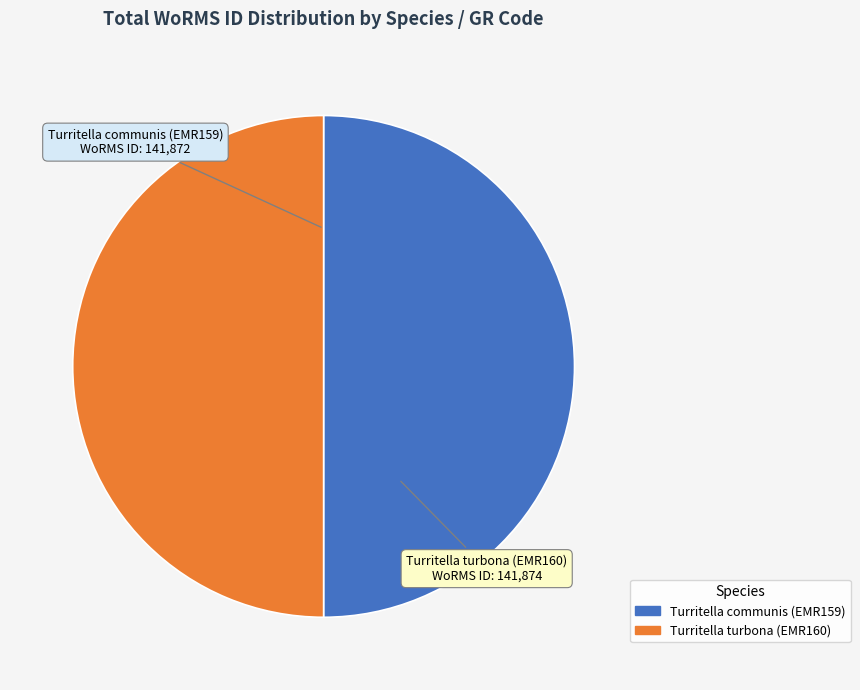

Approximately how many times larger is the value at Turritella turbona (EMR160) compared to Turritella communis (EMR159)?

1.0